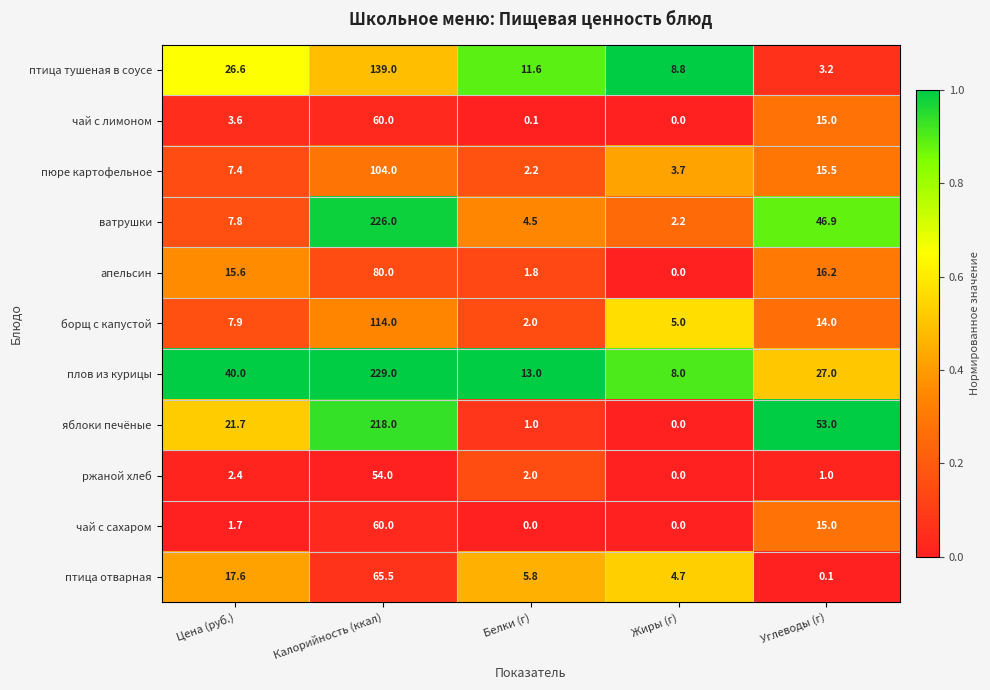

What is the total value across all series at Жиры (г)?

32.4